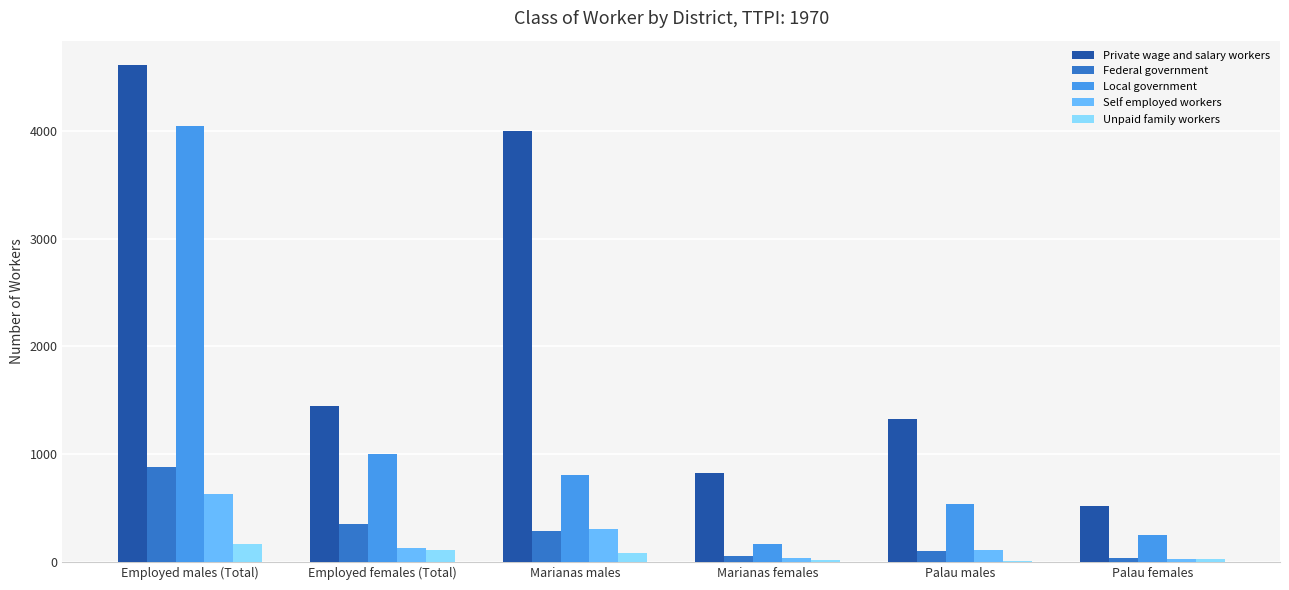

At which category does the chart reach its peak across all series?

Employed males (Total)